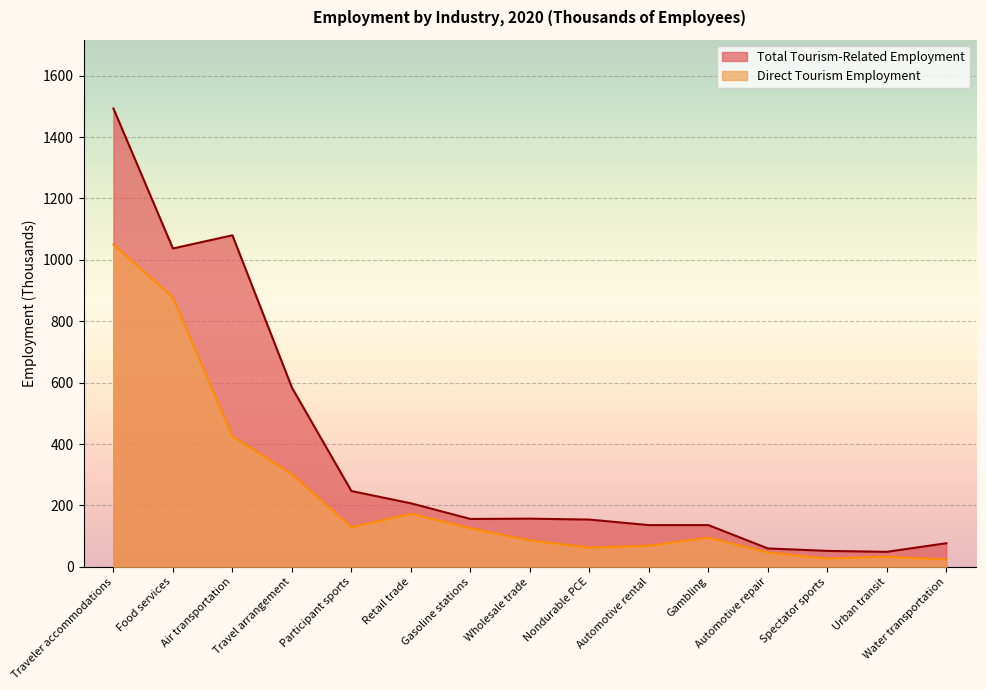

What is the value of the Total Tourism-Related Employment point at the 5th from the left?

247